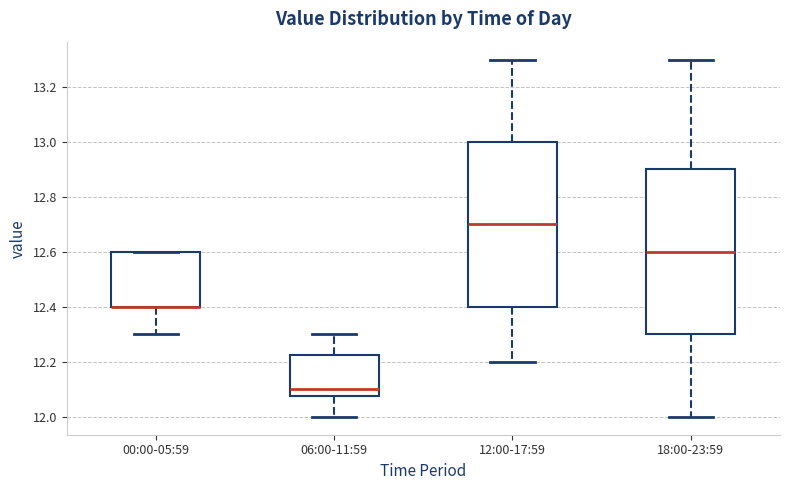

Where is the upper edge of the box for 18:00-23:59 on the y-axis? The values are not printed on the chart, so give them approximately, as read against the axis.

12.90